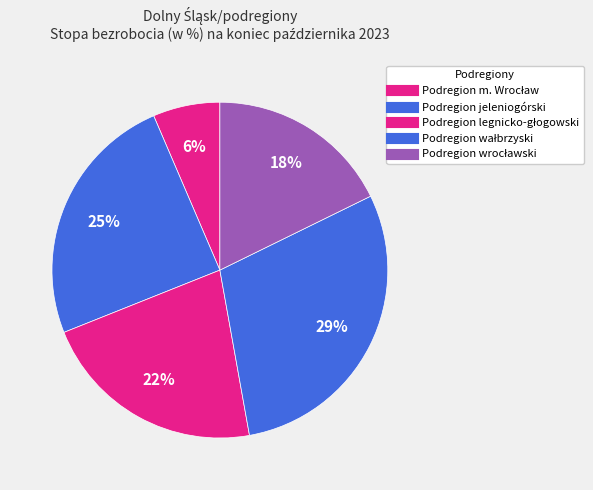

What portion of the pie excludes Podregion wrocławski?

82.3%